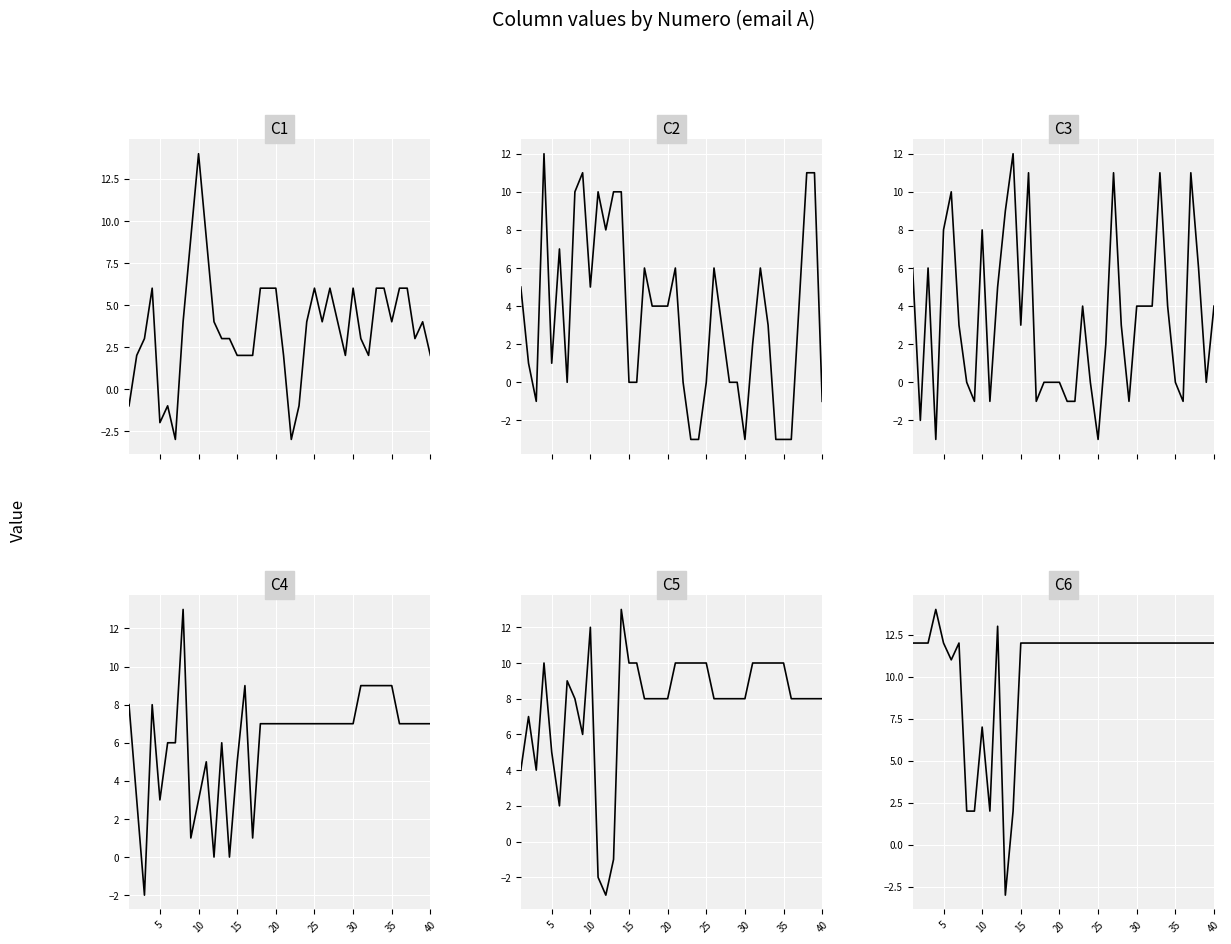

Reading right to left, what are all the values shown in this chart?

C1: 2	4	3	6	6	4	6	6	2	3	6	2	4	6	4	6	4	-1	-3	2	6	6	6	2	2	2	3	3	4	9	14	9	4	-3	-1	-2	6	3	2	-1
C2: -1	11	11	4	-3	-3	-3	3	6	2	-3	0	0	3	6	0	-3	-3	0	6	4	4	4	6	0	0	10	10	8	10	5	11	10	0	7	1	12	-1	1	5
C3: 4	0	6	11	-1	0	4	11	4	4	4	-1	3	11	2	-3	0	4	-1	-1	0	0	0	-1	11	3	12	9	5	-1	8	-1	0	3	10	8	-3	6	-2	6
C4: 7	7	7	7	7	9	9	9	9	9	7	7	7	7	7	7	7	7	7	7	7	7	7	1	9	5	0	6	0	5	3	1	13	6	6	3	8	-2	3	8
C5: 8	8	8	8	8	10	10	10	10	10	8	8	8	8	8	10	10	10	10	10	8	8	8	8	10	10	13	-1	-3	-2	12	6	8	9	2	5	10	4	7	4
C6: 12	12	12	12	12	12	12	12	12	12	12	12	12	12	12	12	12	12	12	12	12	12	12	12	12	12	2	-3	13	2	7	2	2	12	11	12	14	12	12	12